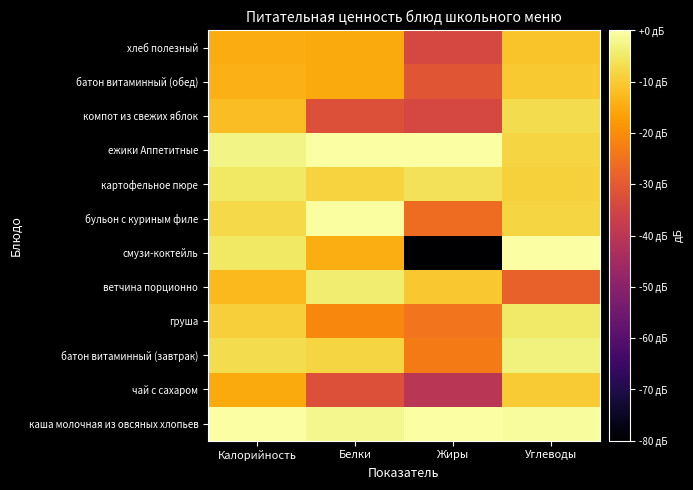

What is the smallest value displayed?

-120.0